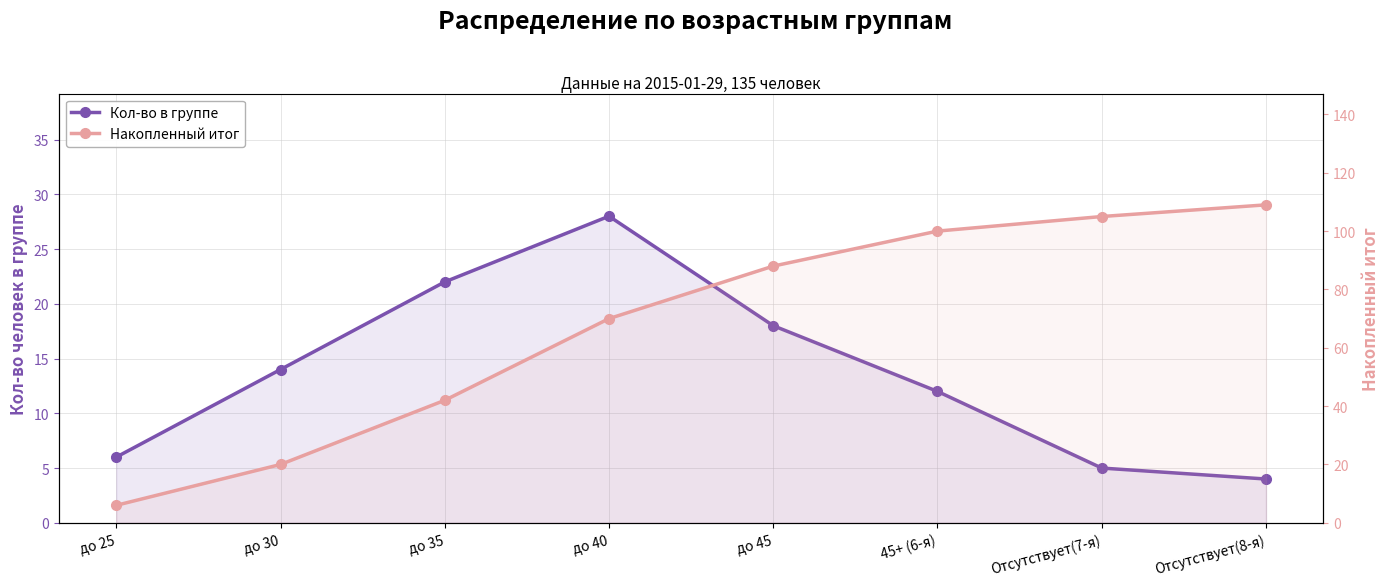

At which category is the sum across all series the highest?

Отсутствует(8-я)